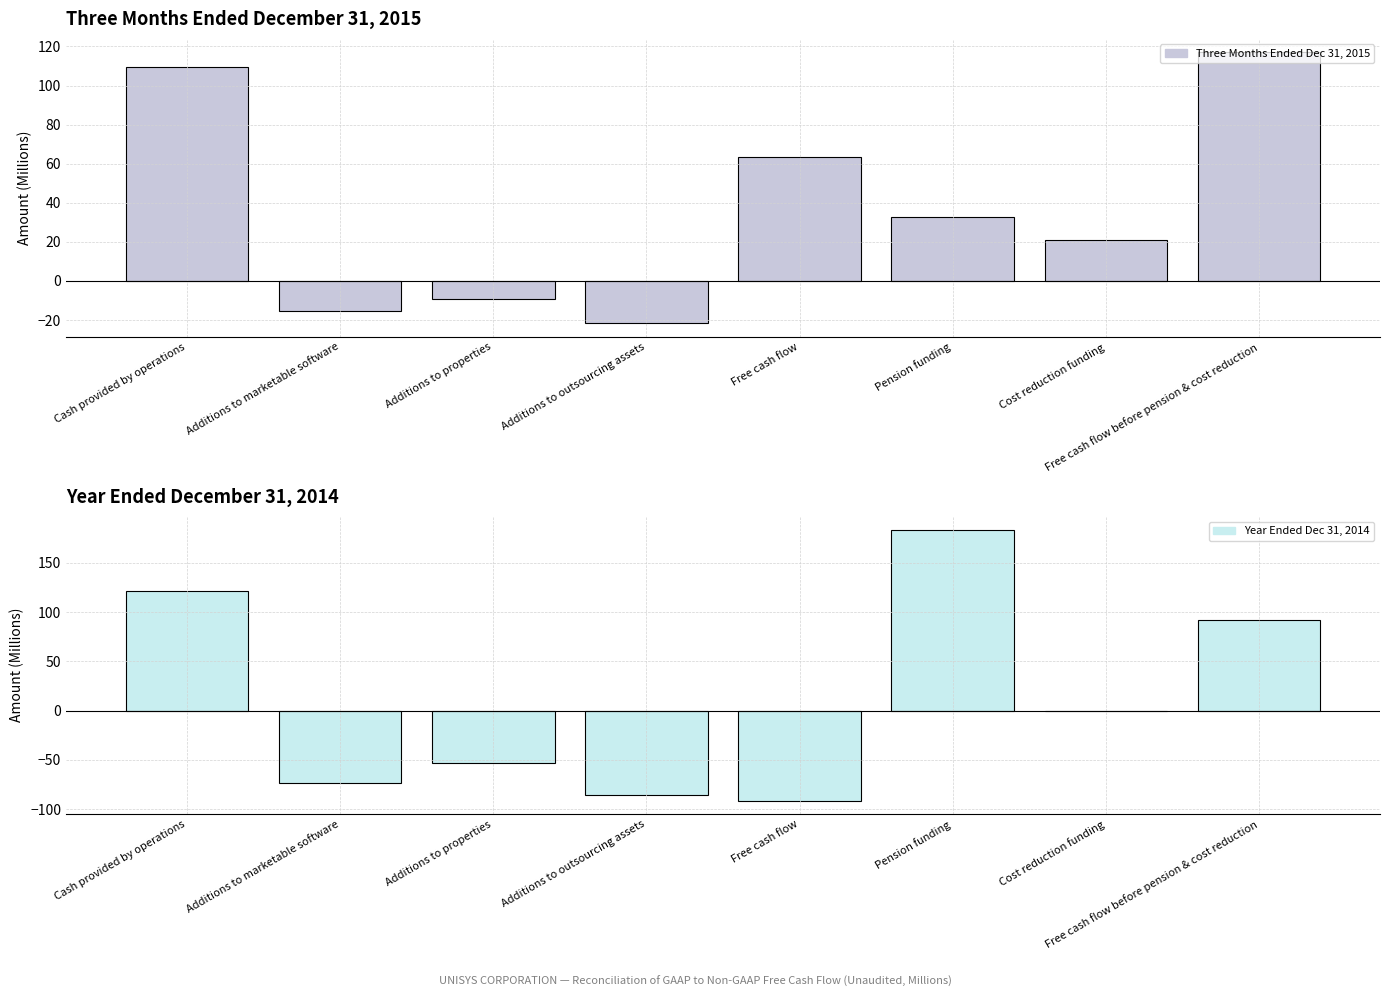

Reading left to right, transcribe all the data shown in this chart.

Three Months Ended Dec 31, 2015: 109.7	-15.3	-9.4	-21.6	63.4	32.7	20.9	117.0
Year Ended Dec 31, 2014: 121.4	-73.6	-53.3	-85.9	-91.4	183.4	0.0	92.0